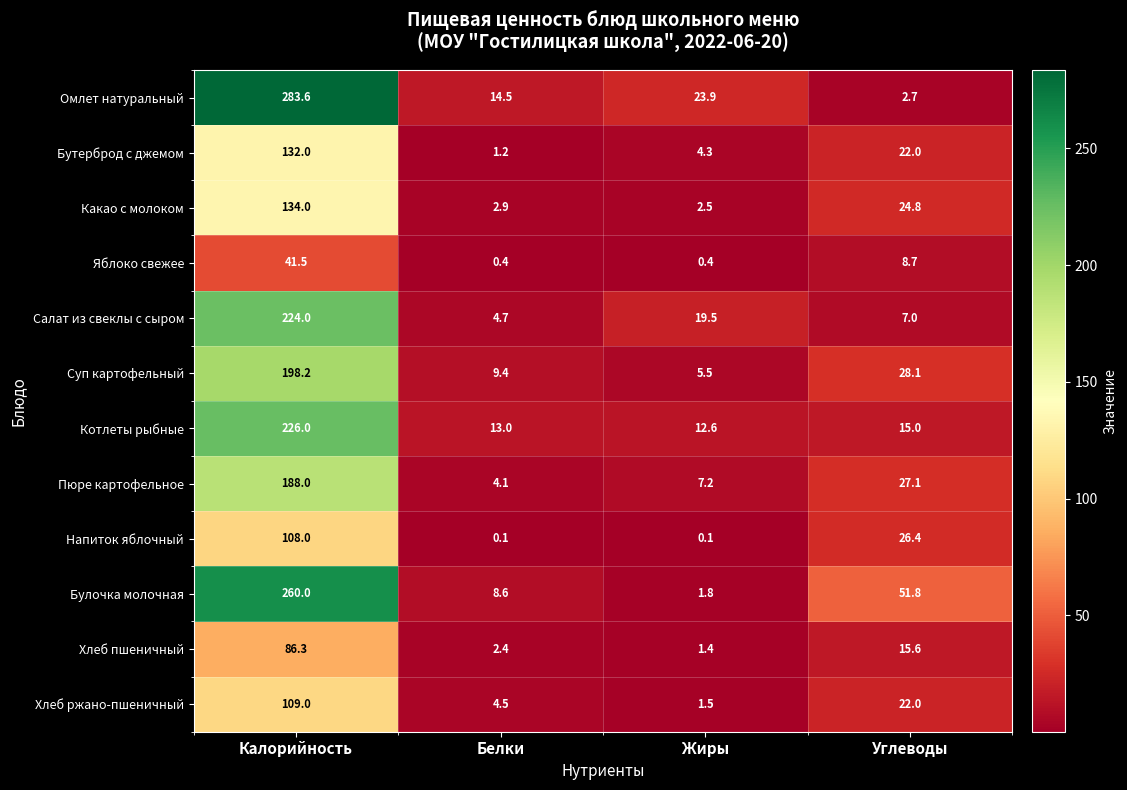

What is the greatest value displayed?

283.6